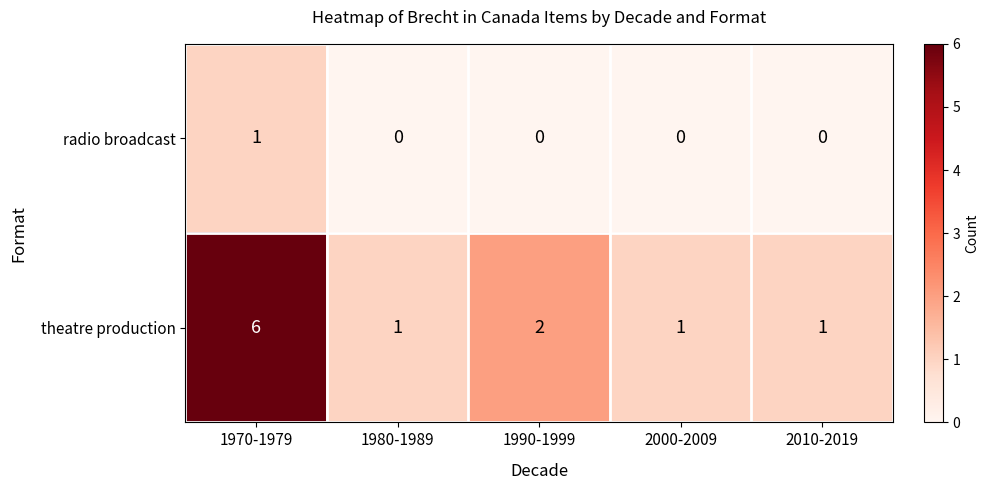

At which label does radio broadcast reach its peak?

1970-1979